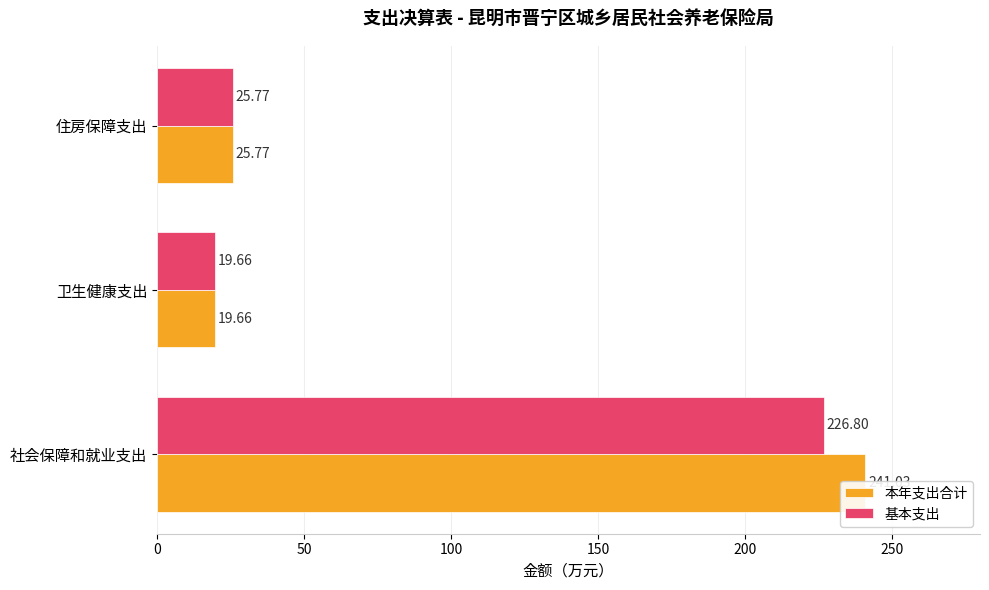

List the series in order of their peak value, lowest first.

基本支出, 本年支出合计